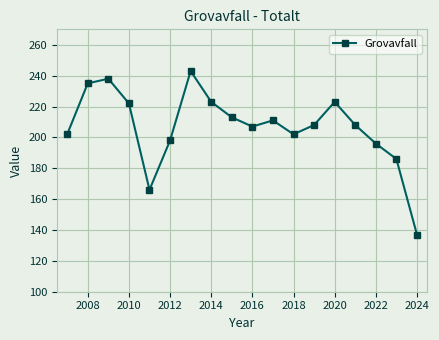

What is the difference between the second highest and second lowest values?

72